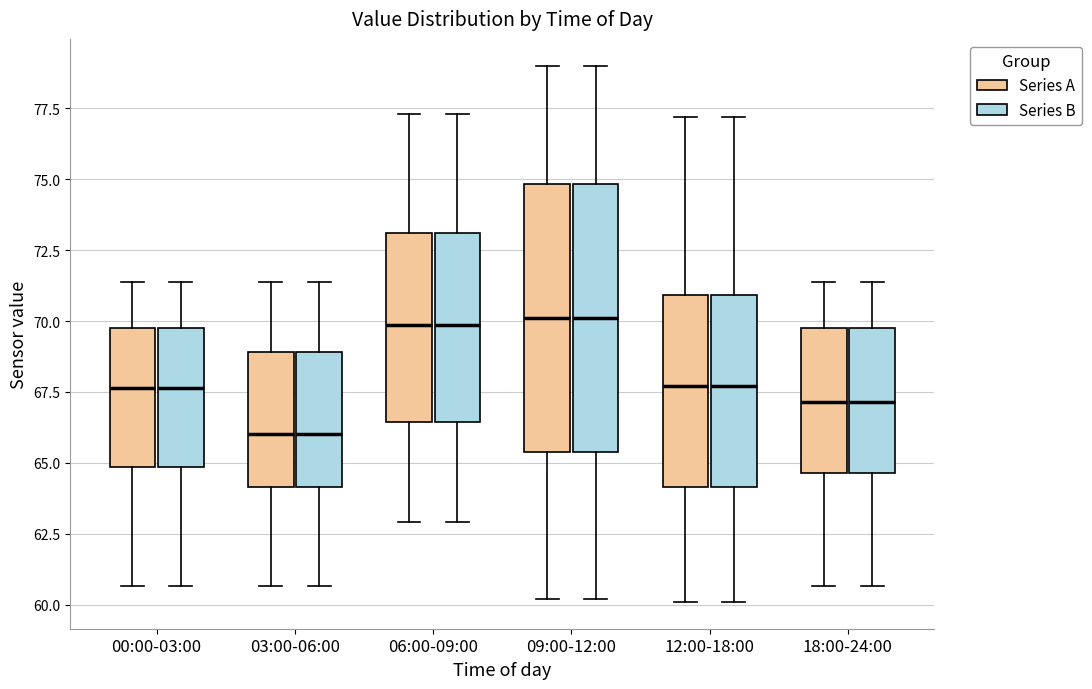

Where does the upper whisker of the box for 00:00-03:00 (Series B) end on the y-axis? The values are not printed on the chart, so give them approximately, as read against the axis.

71.5